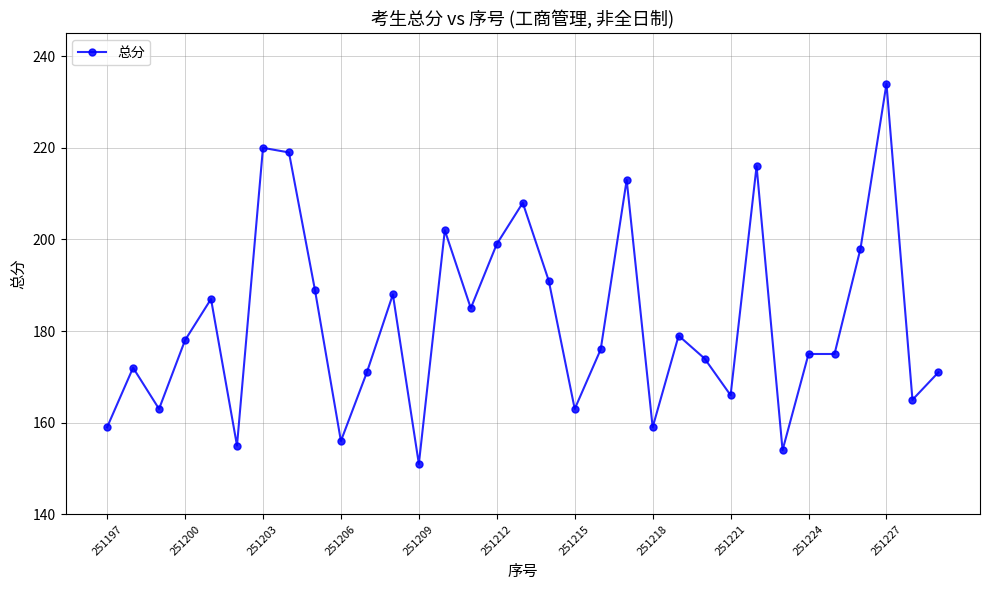

What is the value of the 32nd point from the left?

165